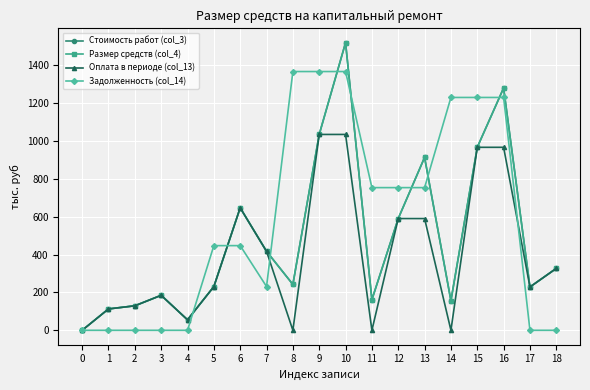

True or false: Размер средств (col_4) and Задолженность (col_14) cross at least once.

True